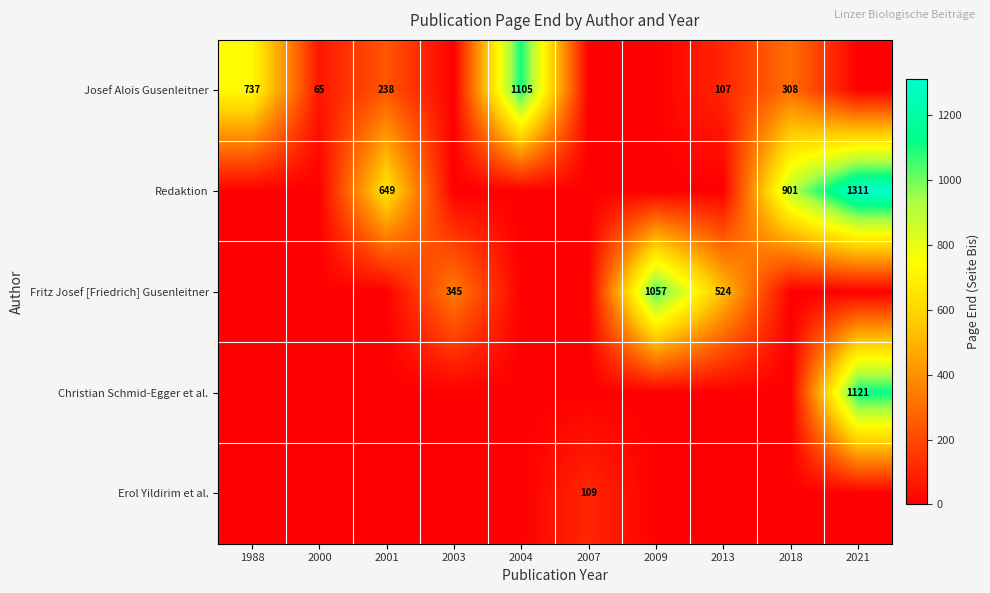

Is the value of Redaktion at 2001 greater than the value of Josef Alois Gusenleitner at 2018?

Yes